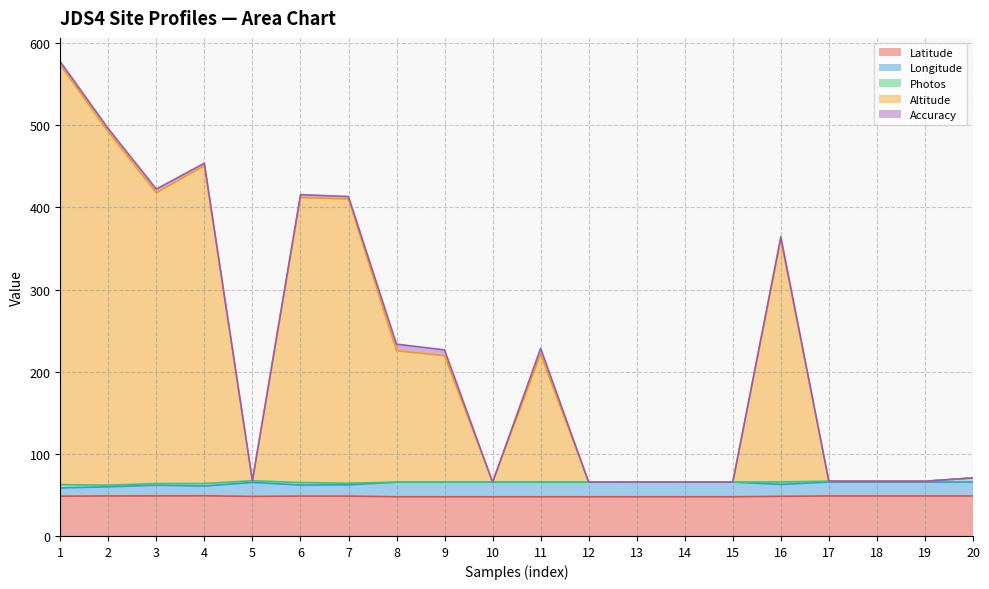

What is the lowest value of the Latitude series?

47.7